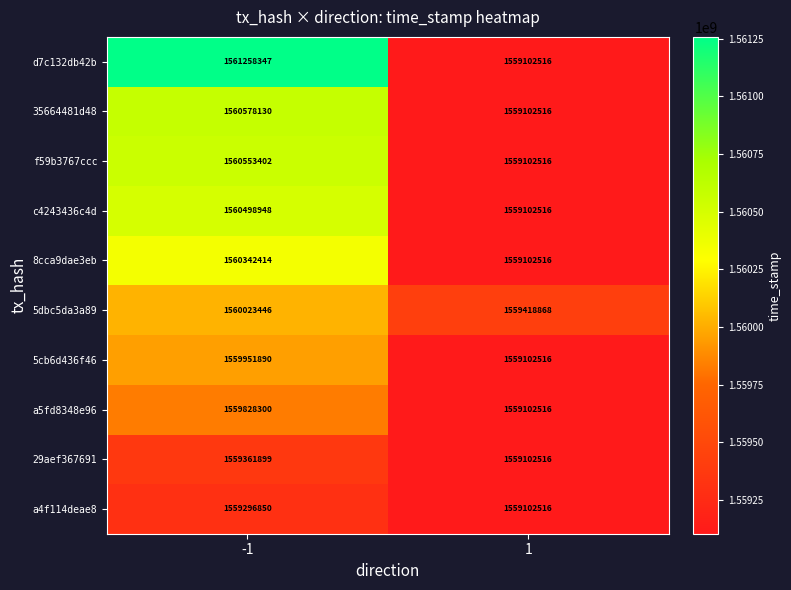

At how many categories does at least one series exceed 1560628150?

1